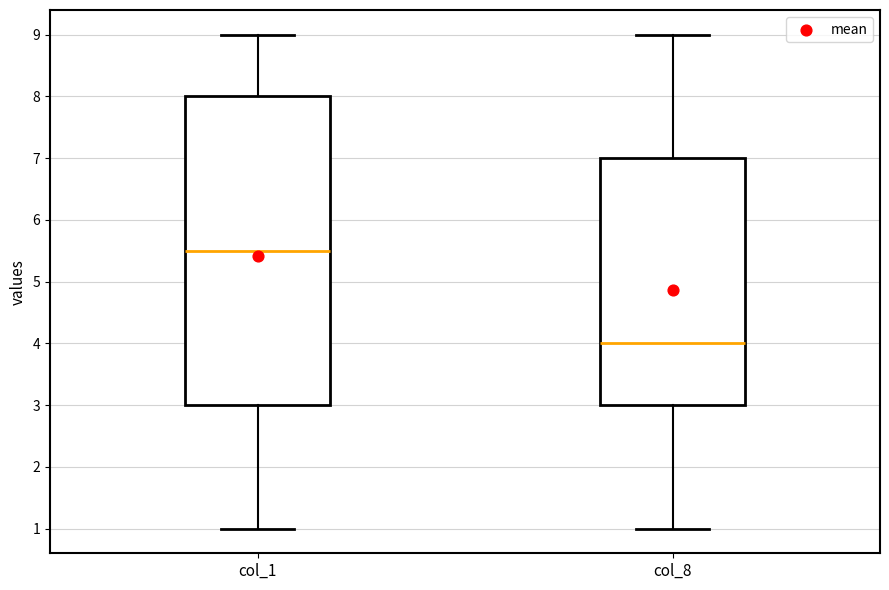

Where does the median line of the box for col_8 sit on the y-axis? The values are not printed on the chart, so give them approximately, as read against the axis.

4.0